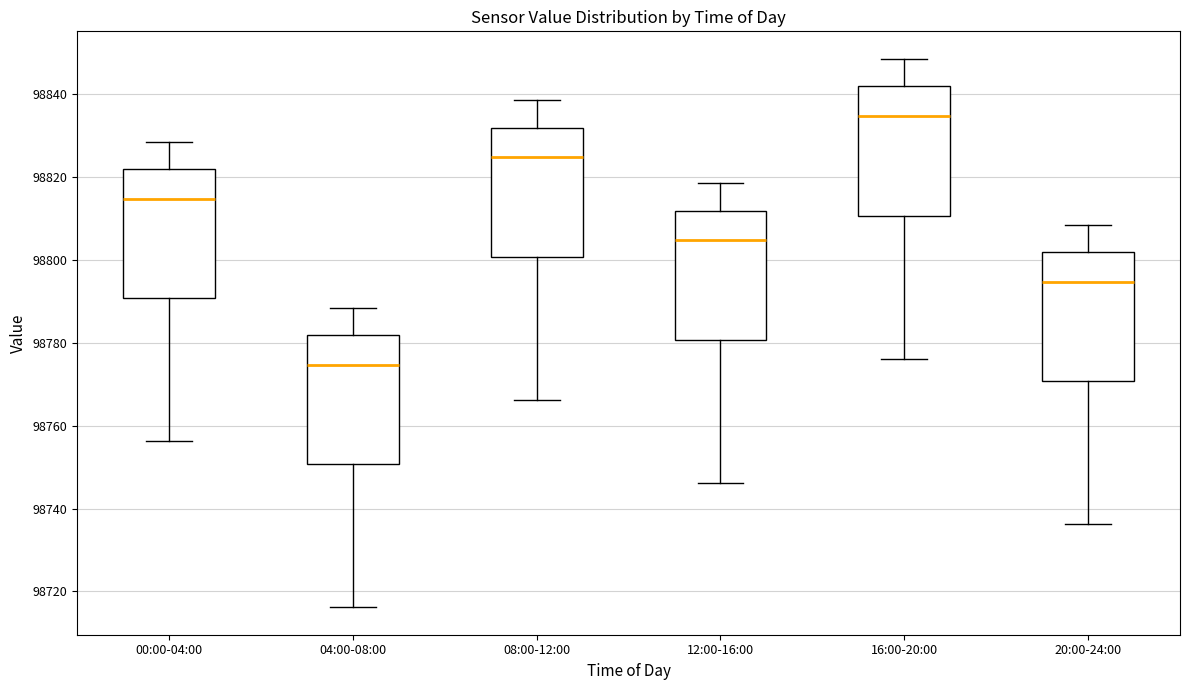

Reading left to right, read every box against the y-axis: the position of its median line, the range the box covers, and the ends of its whiskers. The values are not printed on the chart, so give them approximately, as read against the axis.

00:00-04:00: median 98814, box 98790 to 98822, whiskers 98756 to 98828
04:00-08:00: median 98774, box 98750 to 98782, whiskers 98716 to 98788
08:00-12:00: median 98824, box 98800 to 98832, whiskers 98766 to 98838
12:00-16:00: median 98804, box 98780 to 98812, whiskers 98746 to 98818
16:00-20:00: median 98834, box 98810 to 98842, whiskers 98776 to 98848
20:00-24:00: median 98794, box 98770 to 98802, whiskers 98736 to 98808